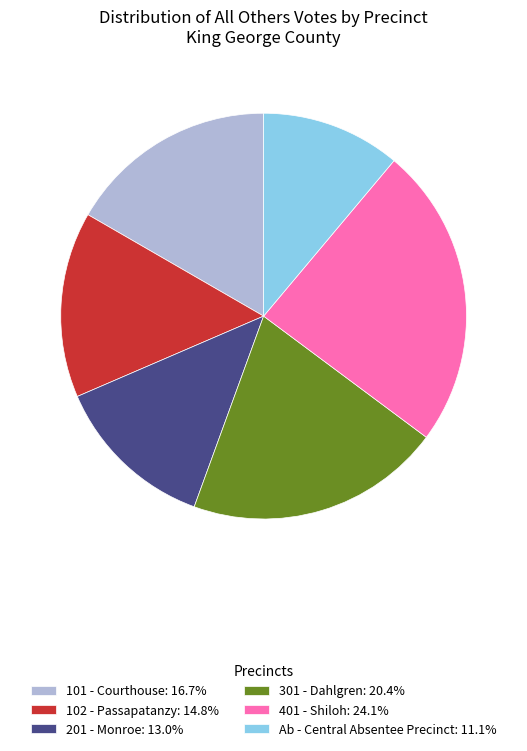

Is the sum of Ab - Central Absentee Precinct: 11.1% and 201 - Monroe: 13.0% greater than half?

No